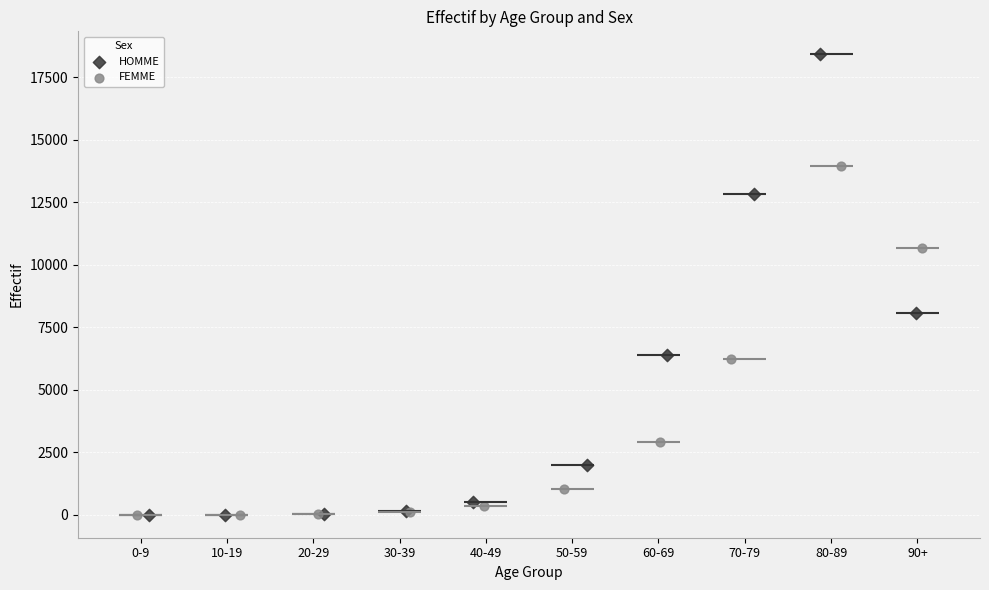

Which series has the largest Y range (max minus min)?

HOMME